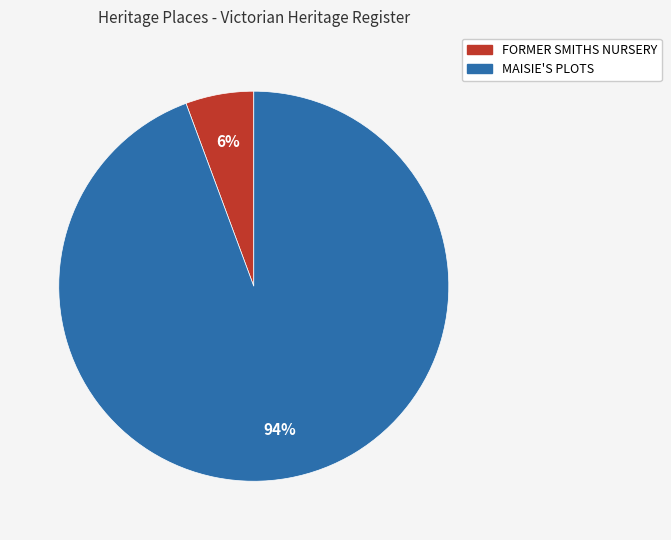

Do MAISIE'S PLOTS and FORMER SMITHS NURSERY together represent more than half of the pie?

Yes